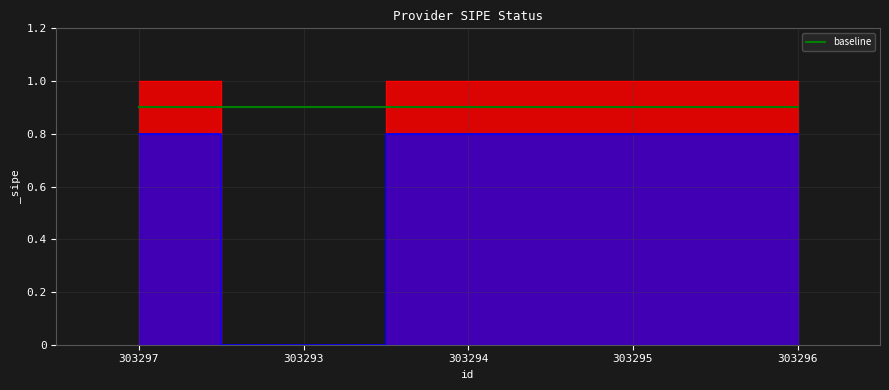

At which label is the value closest to 0?

303293